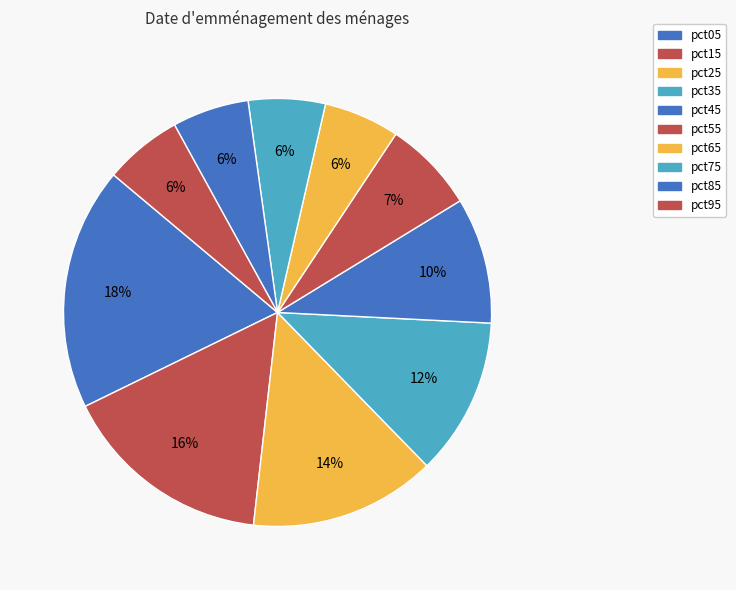

Does pct15 account for over 50% of the chart?

No